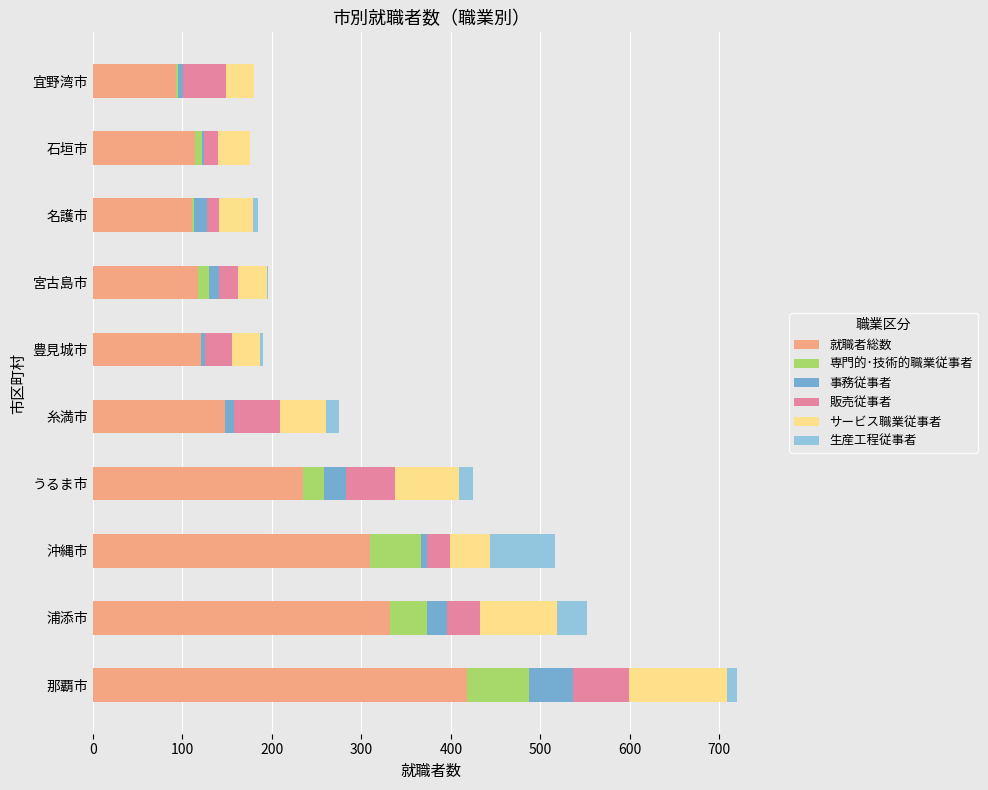

At which category is the sum across all series the highest?

那覇市